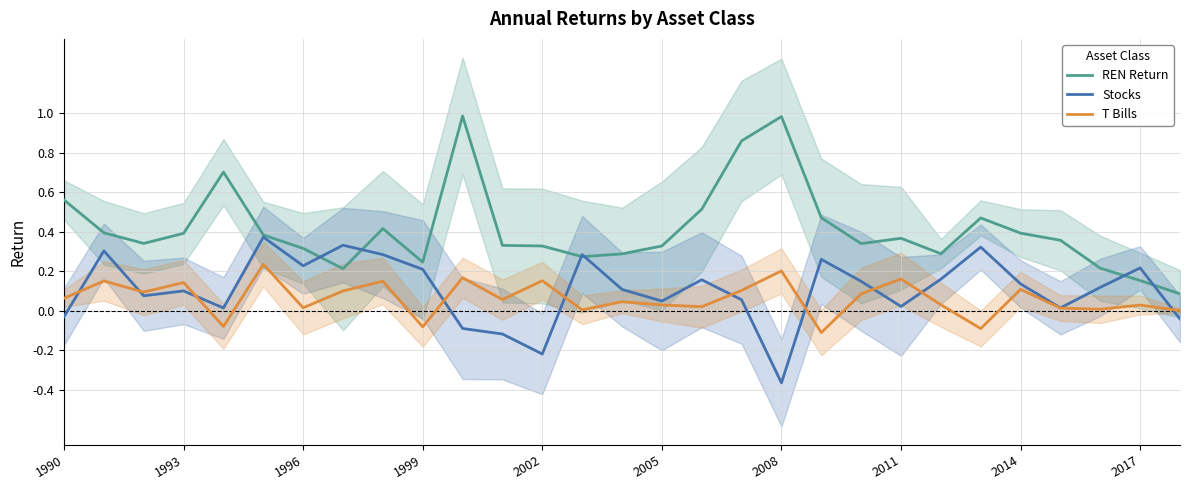

What is the highest value of the REN Return series?

1.0